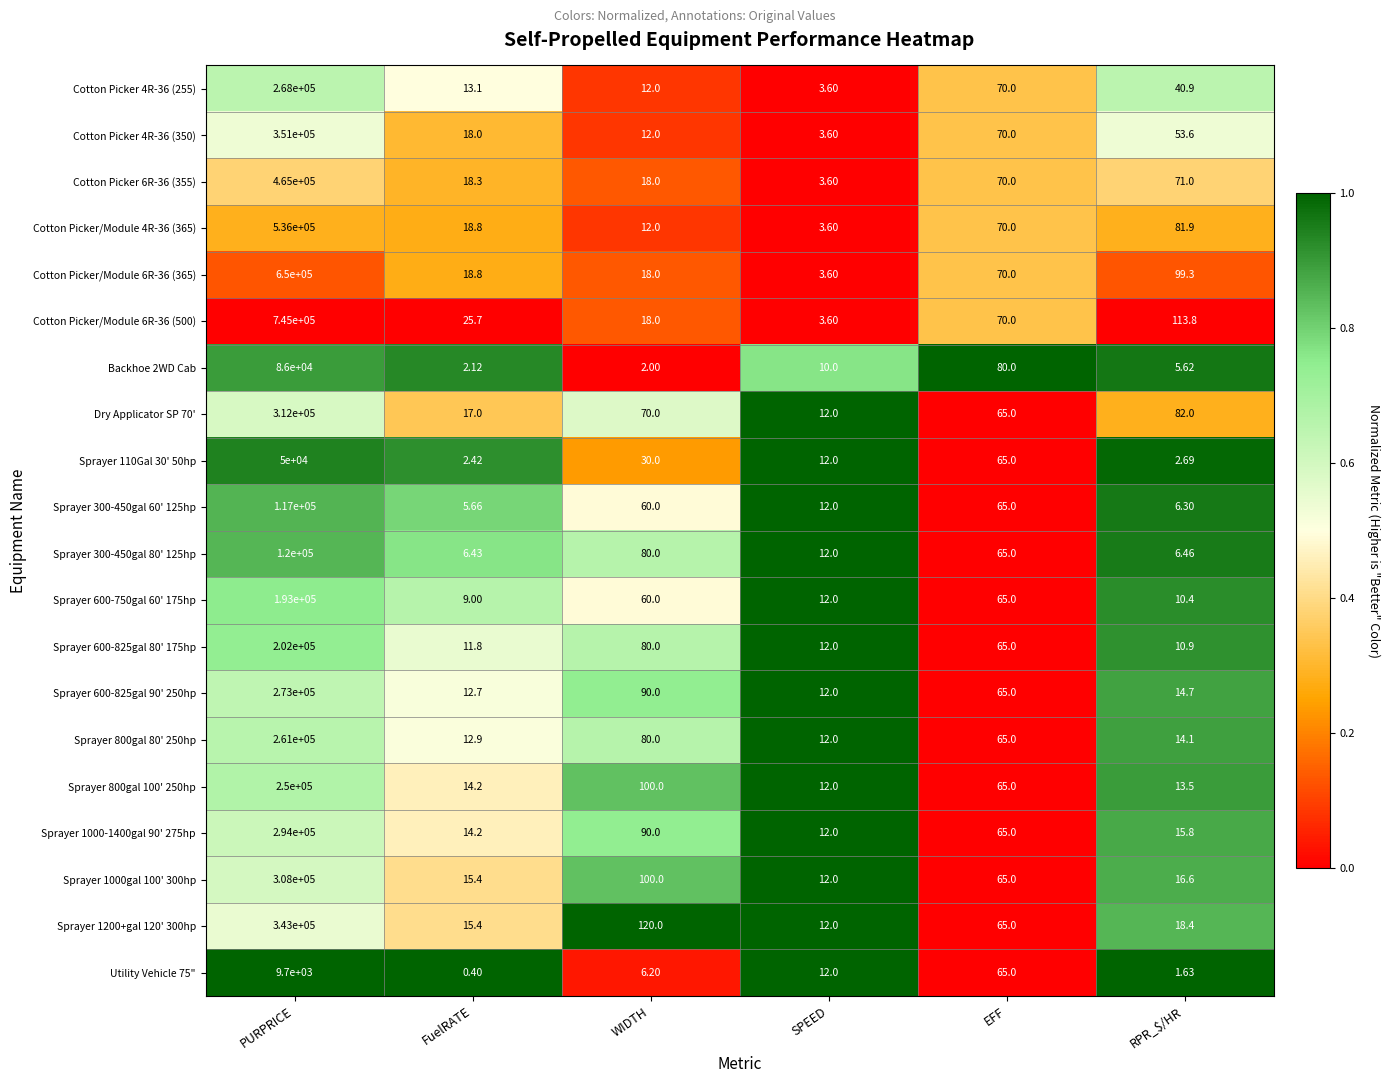

At which category is the sum across all series the highest?

PURPRICE